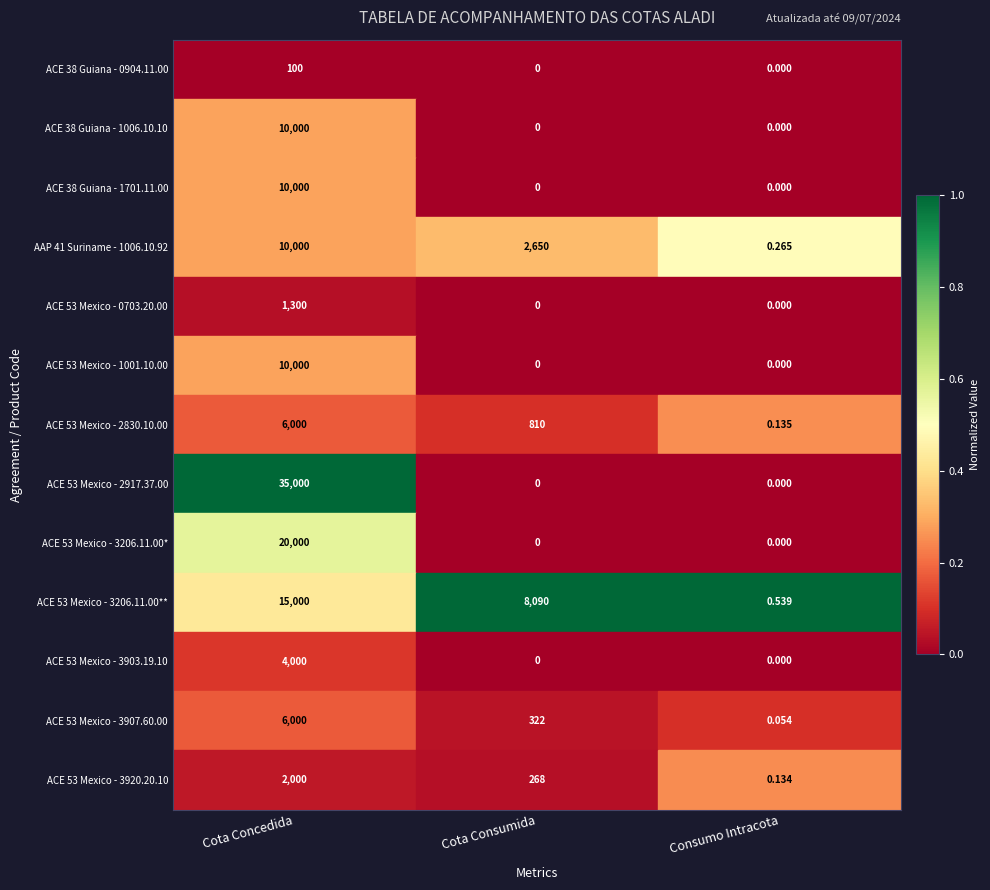

Where is ACE 53 Mexico - 3907.60.00 nearest to the value 3000?

Cota Consumida